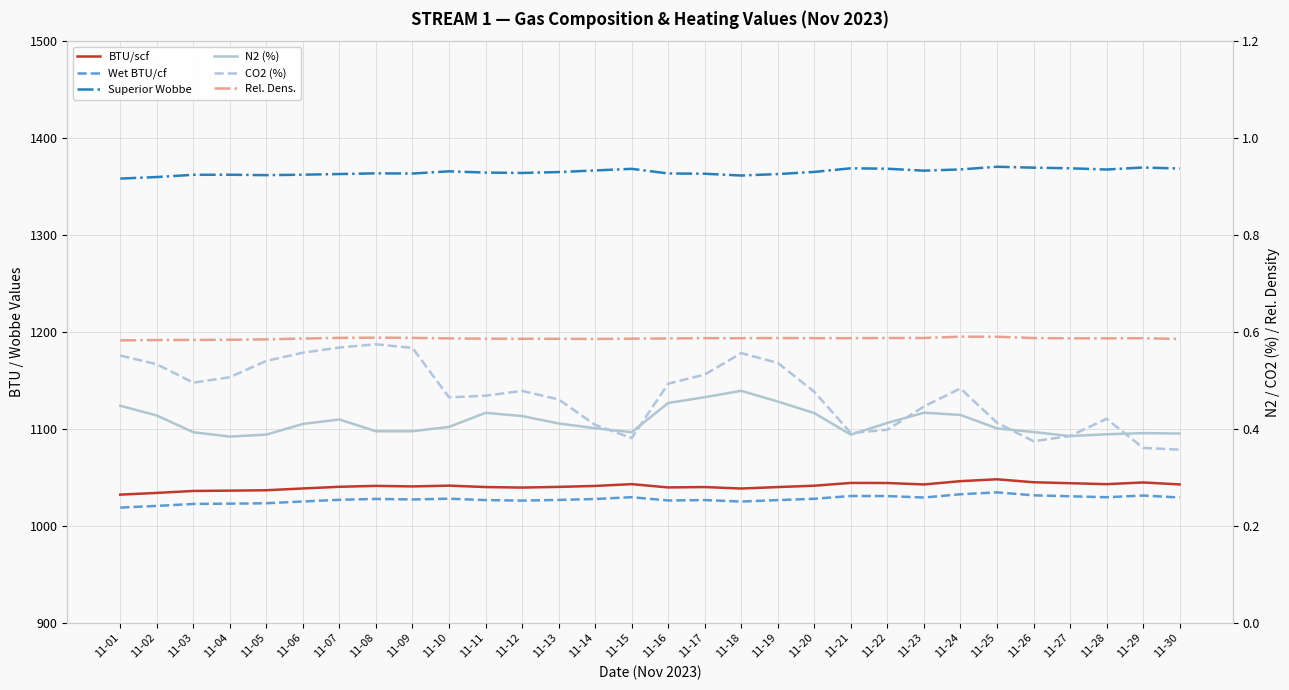

What is the value of the Superior Wobbe point at the 28th from the left?

1367.6